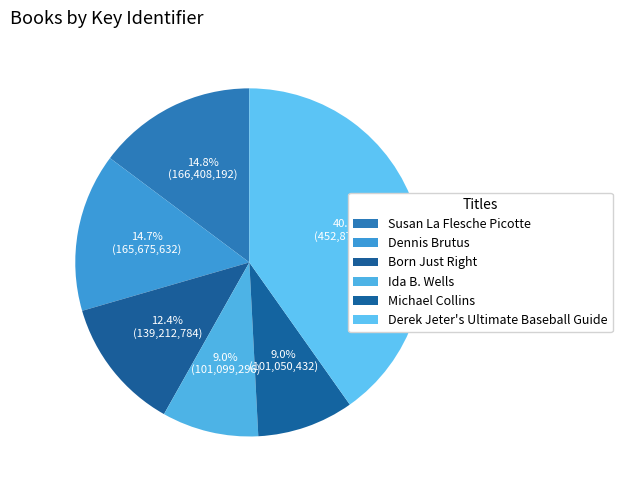

Rank the categories by value from highest to lowest.

Derek Jeter's Ultimate Baseball Guide, Susan La Flesche Picotte, Dennis Brutus, Born Just Right, Ida B. Wells, Michael Collins